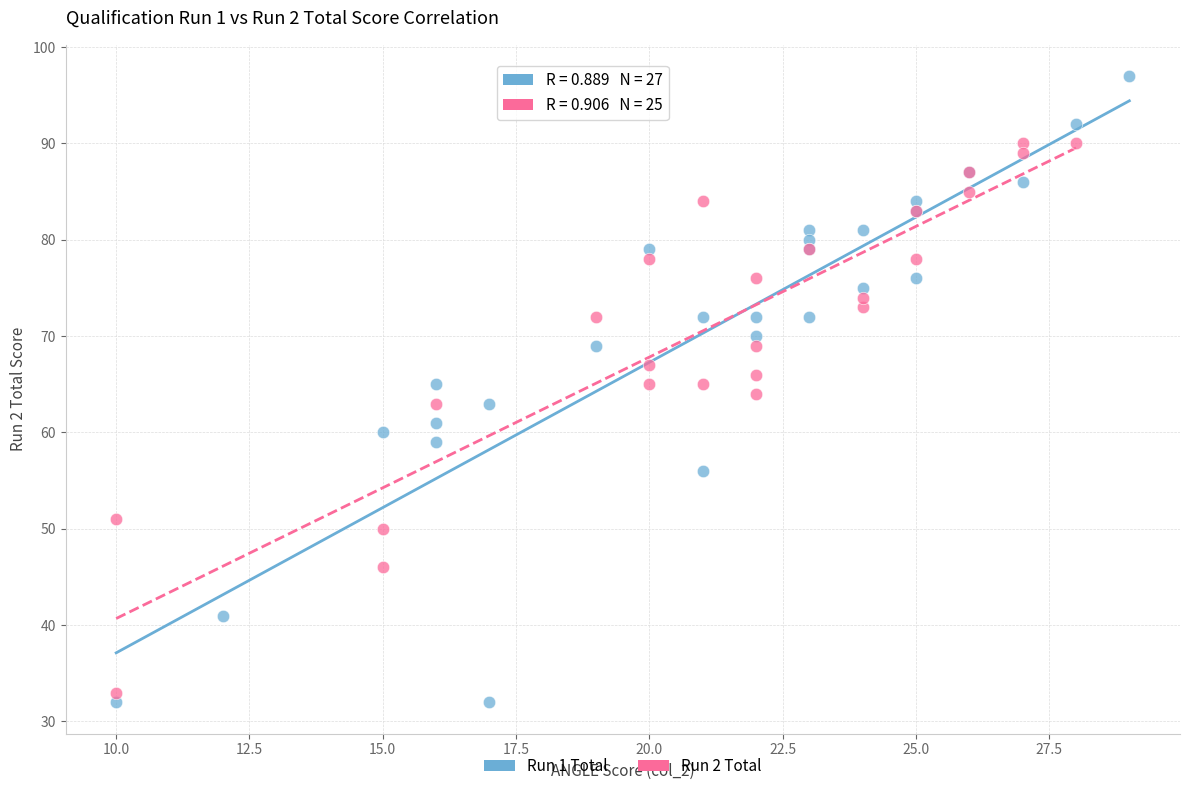

Which series has the widest spread of Y values?

Run 1 Total